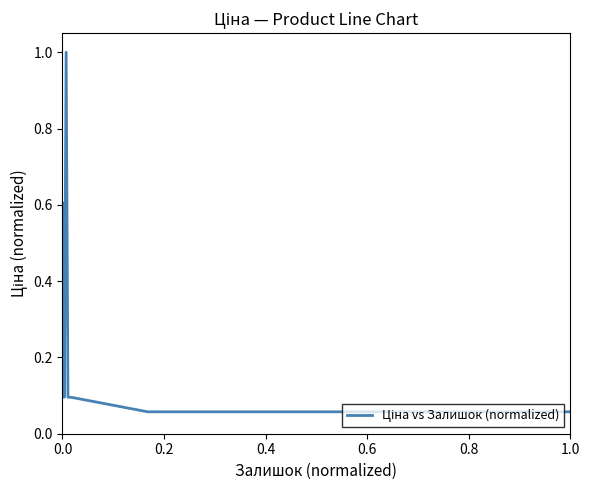

What is the greatest value displayed?

1.0